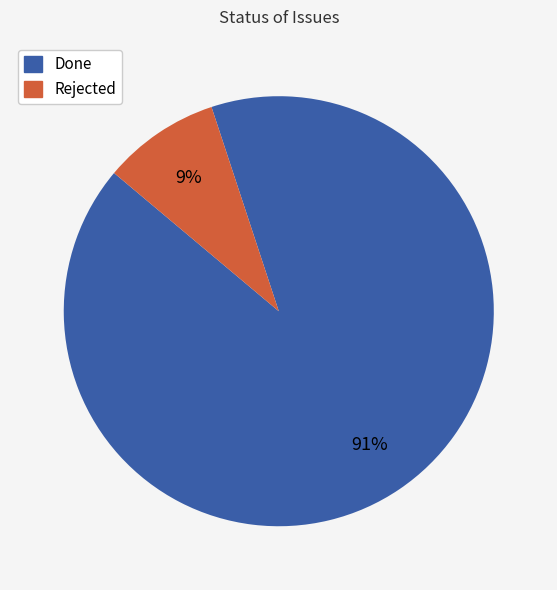

The Done slice represents 99% of the pie. True or false?

False